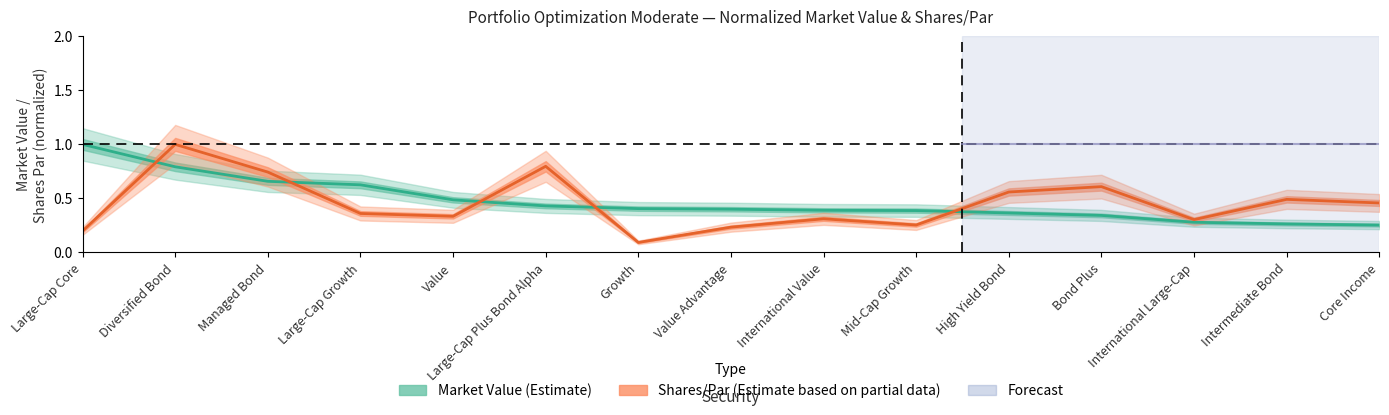

At which label does Market Value reach its minimum?

Core Income